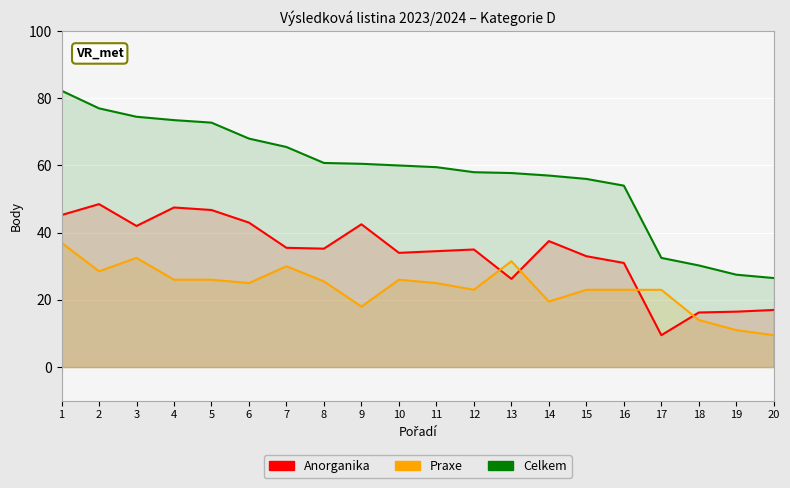

Reading right to left, extract all data points from this chart.

Anorganika: 17.0	16.5	16.2	9.5	31.0	33.0	37.5	26.2	35.0	34.5	34.0	42.5	35.2	35.5	43.0	46.8	47.5	42.0	48.5	45.2
Praxe: 9.5	11.0	14.0	23.0	23.0	23.0	19.5	31.5	23.0	25.0	26.0	18.0	25.5	30.0	25.0	26.0	26.0	32.5	28.5	37.0
Celkem: 26.5	27.5	30.2	32.5	54.0	56.0	57.0	57.8	58.0	59.5	60.0	60.5	60.8	65.5	68.0	72.8	73.5	74.5	77.0	82.2